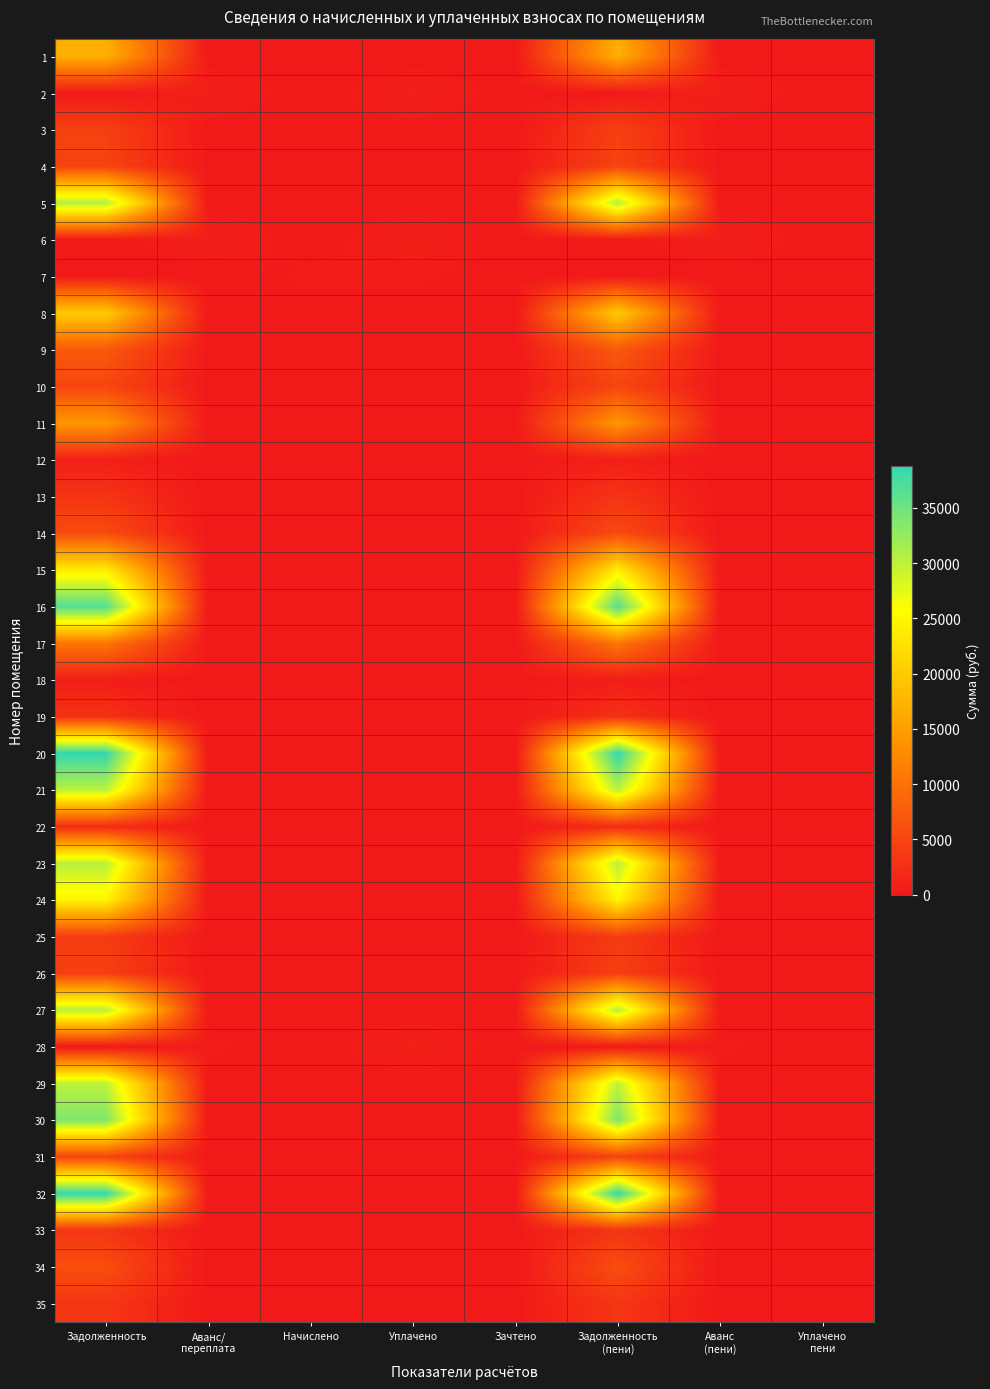

Reading right to left, extract all data points from this chart.

1: Уплачено
пени=0.0	Аванс
(пени)=0.0	Задолженность
(пени)=16897.3	Зачтено=0.0	Уплачено=0.0	Начислено=0.0	Аванс/
переплата=0.0	Задолженность=16897.3
2: Уплачено
пени=0.0	Аванс
(пени)=801.2	Задолженность
(пени)=0.0	Зачтено=0.0	Уплачено=801.2	Начислено=0.0	Аванс/
переплата=801.2	Задолженность=0.0
3: Уплачено
пени=0.0	Аванс
(пени)=0.0	Задолженность
(пени)=4403.2	Зачтено=0.0	Уплачено=0.0	Начислено=0.0	Аванс/
переплата=0.0	Задолженность=4403.2
4: Уплачено
пени=0.0	Аванс
(пени)=0.0	Задолженность
(пени)=4741.2	Зачтено=0.0	Уплачено=0.0	Начислено=0.0	Аванс/
переплата=0.0	Задолженность=4741.2
5: Уплачено
пени=0.0	Аванс
(пени)=0.0	Задолженность
(пени)=30690.7	Зачтено=0.0	Уплачено=0.0	Начислено=0.0	Аванс/
переплата=0.0	Задолженность=30690.7
6: Уплачено
пени=0.0	Аванс
(пени)=794.4	Задолженность
(пени)=0.0	Зачтено=0.0	Уплачено=794.4	Начислено=0.0	Аванс/
переплата=794.4	Задолженность=0.0
7: Уплачено
пени=0.0	Аванс
(пени)=0.0	Задолженность
(пени)=0.0	Зачтено=0.0	Уплачено=401.5	Начислено=401.5	Аванс/
переплата=0.0	Задолженность=0.0
8: Уплачено
пени=0.0	Аванс
(пени)=0.0	Задолженность
(пени)=20030.3	Зачтено=0.0	Уплачено=0.0	Начислено=0.0	Аванс/
переплата=0.0	Задолженность=20030.3
9: Уплачено
пени=0.0	Аванс
(пени)=0.0	Задолженность
(пени)=7214.9	Зачтено=0.0	Уплачено=0.0	Начислено=0.0	Аванс/
переплата=0.0	Задолженность=7214.9
10: Уплачено
пени=0.0	Аванс
(пени)=0.0	Задолженность
(пени)=5034.7	Зачтено=0.0	Уплачено=0.0	Начислено=0.0	Аванс/
переплата=0.0	Задолженность=5034.7
11: Уплачено
пени=0.0	Аванс
(пени)=0.0	Задолженность
(пени)=14168.6	Зачтено=0.0	Уплачено=0.0	Начислено=0.0	Аванс/
переплата=0.0	Задолженность=14168.6
12: Уплачено
пени=0.0	Аванс
(пени)=0.0	Задолженность
(пени)=735.0	Зачтено=0.0	Уплачено=0.0	Начислено=0.0	Аванс/
переплата=0.0	Задолженность=735.0
13: Уплачено
пени=0.0	Аванс
(пени)=0.0	Задолженность
(пени)=3058.9	Зачтено=0.0	Уплачено=0.0	Начислено=0.0	Аванс/
переплата=0.0	Задолженность=3058.9
14: Уплачено
пени=0.0	Аванс
(пени)=0.0	Задолженность
(пени)=5629.3	Зачтено=0.0	Уплачено=0.0	Начислено=0.0	Аванс/
переплата=0.0	Задолженность=5629.3
15: Уплачено
пени=0.0	Аванс
(пени)=0.0	Задолженность
(пени)=23728.4	Зачтено=0.0	Уплачено=0.0	Начислено=0.0	Аванс/
переплата=0.0	Задолженность=23728.4
16: Уплачено
пени=0.0	Аванс
(пени)=0.0	Задолженность
(пени)=36610.5	Зачтено=0.0	Уплачено=0.0	Начислено=0.0	Аванс/
переплата=0.0	Задолженность=36610.5
17: Уплачено
пени=0.0	Аванс
(пени)=0.0	Задолженность
(пени)=10533.5	Зачтено=0.0	Уплачено=0.0	Начислено=0.0	Аванс/
переплата=0.0	Задолженность=10533.5
18: Уплачено
пени=0.0	Аванс
(пени)=0.0	Задолженность
(пени)=497.4	Зачтено=0.0	Уплачено=0.0	Начислено=0.0	Аванс/
переплата=0.0	Задолженность=497.4
19: Уплачено
пени=0.0	Аванс
(пени)=0.0	Задолженность
(пени)=2652.5	Зачтено=0.0	Уплачено=0.0	Начислено=0.0	Аванс/
переплата=0.0	Задолженность=2652.5
20: Уплачено
пени=0.0	Аванс
(пени)=0.0	Задолженность
(пени)=38770.3	Зачтено=0.0	Уплачено=0.0	Начислено=0.0	Аванс/
переплата=0.0	Задолженность=38770.3
21: Уплачено
пени=0.0	Аванс
(пени)=0.0	Задолженность
(пени)=30188.2	Зачтено=0.0	Уплачено=0.0	Начислено=0.0	Аванс/
переплата=0.0	Задолженность=30188.2
22: Уплачено
пени=0.0	Аванс
(пени)=0.0	Задолженность
(пени)=2141.7	Зачтено=0.0	Уплачено=0.0	Начислено=0.0	Аванс/
переплата=0.0	Задолженность=2141.7
23: Уплачено
пени=0.0	Аванс
(пени)=0.0	Задолженность
(пени)=30302.2	Зачтено=0.0	Уплачено=0.0	Начислено=0.0	Аванс/
переплата=0.0	Задолженность=30302.2
24: Уплачено
пени=0.0	Аванс
(пени)=0.0	Задолженность
(пени)=24593.4	Зачтено=0.0	Уплачено=0.0	Начислено=0.0	Аванс/
переплата=0.0	Задолженность=24593.4
25: Уплачено
пени=0.0	Аванс
(пени)=0.0	Задолженность
(пени)=3937.0	Зачтено=0.0	Уплачено=0.0	Начислено=0.0	Аванс/
переплата=0.0	Задолженность=3937.0
26: Уплачено
пени=0.0	Аванс
(пени)=0.0	Задолженность
(пени)=4356.9	Зачтено=0.0	Уплачено=0.0	Начислено=0.0	Аванс/
переплата=0.0	Задолженность=4356.9
27: Уплачено
пени=0.0	Аванс
(пени)=0.0	Задолженность
(пени)=30410.6	Зачтено=0.0	Уплачено=0.0	Начислено=0.0	Аванс/
переплата=0.0	Задолженность=30410.6
28: Уплачено
пени=0.0	Аванс
(пени)=409.1	Задолженность
(пени)=0.0	Зачтено=0.0	Уплачено=818.2	Начислено=0.0	Аванс/
переплата=409.1	Задолженность=0.0
29: Уплачено
пени=0.0	Аванс
(пени)=0.0	Задолженность
(пени)=29979.9	Зачтено=0.0	Уплачено=0.0	Начислено=0.0	Аванс/
переплата=0.0	Задолженность=29979.9
30: Уплачено
пени=0.0	Аванс
(пени)=0.0	Задолженность
(пени)=33857.6	Зачтено=0.0	Уплачено=0.0	Начислено=0.0	Аванс/
переплата=0.0	Задолженность=33857.6
31: Уплачено
пени=0.0	Аванс
(пени)=0.0	Задолженность
(пени)=4786.0	Зачтено=0.0	Уплачено=0.0	Начислено=0.0	Аванс/
переплата=0.0	Задолженность=4786.0
32: Уплачено
пени=0.0	Аванс
(пени)=0.0	Задолженность
(пени)=38566.6	Зачтено=0.0	Уплачено=0.0	Начислено=0.0	Аванс/
переплата=0.0	Задолженность=38566.6
33: Уплачено
пени=0.0	Аванс
(пени)=0.0	Задолженность
(пени)=3160.2	Зачтено=0.0	Уплачено=0.0	Начислено=0.0	Аванс/
переплата=0.0	Задолженность=3160.2
34: Уплачено
пени=0.0	Аванс
(пени)=0.0	Задолженность
(пени)=5937.2	Зачтено=0.0	Уплачено=0.0	Начислено=0.0	Аванс/
переплата=0.0	Задолженность=5937.2
35: Уплачено
пени=0.0	Аванс
(пени)=0.0	Задолженность
(пени)=3226.5	Зачтено=0.0	Уплачено=0.0	Начислено=0.0	Аванс/
переплата=0.0	Задолженность=3226.5